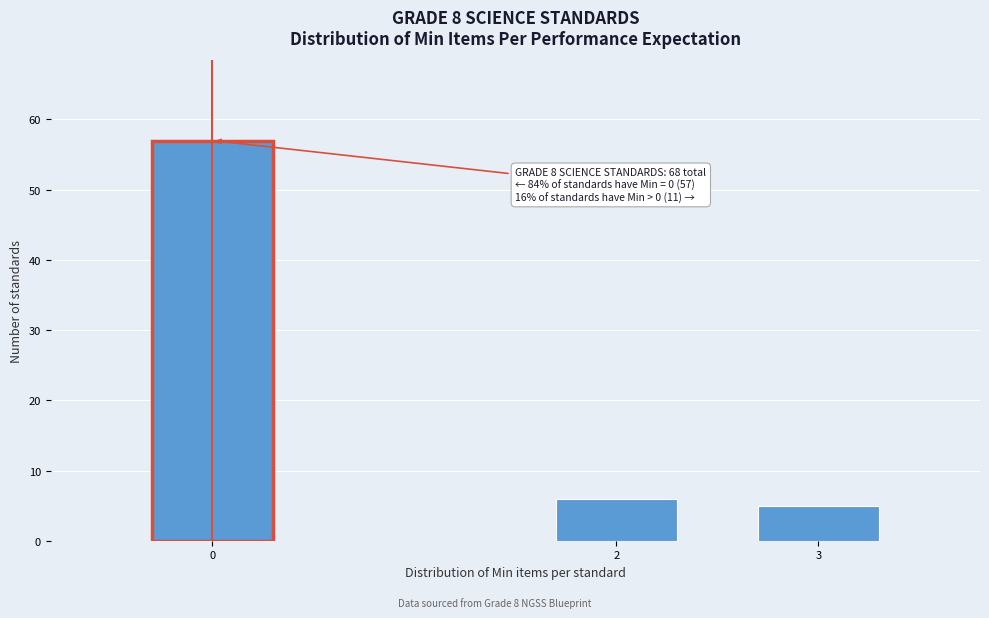

Reading left to right, list all the values displayed in this chart.

57	6	5